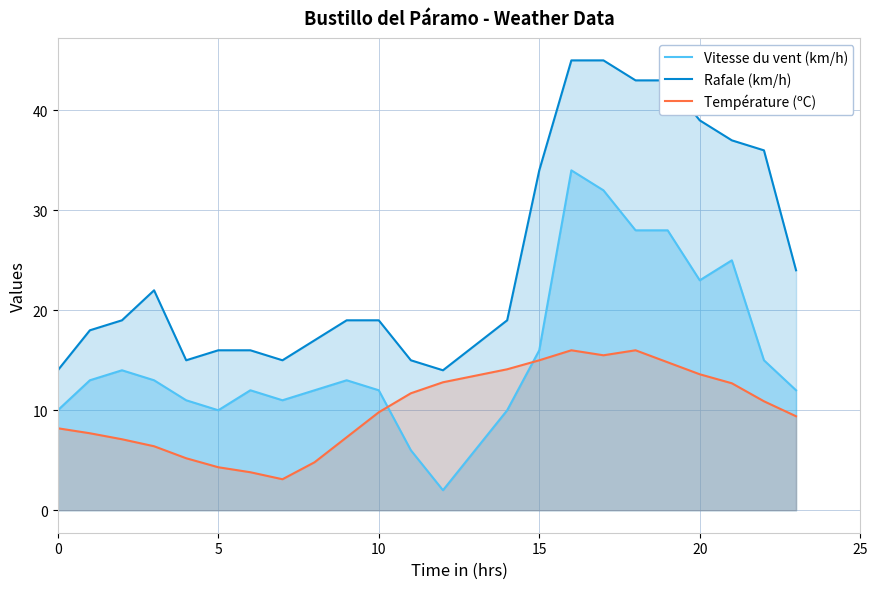

What is the difference between the highest and lowest values at 20?

25.4